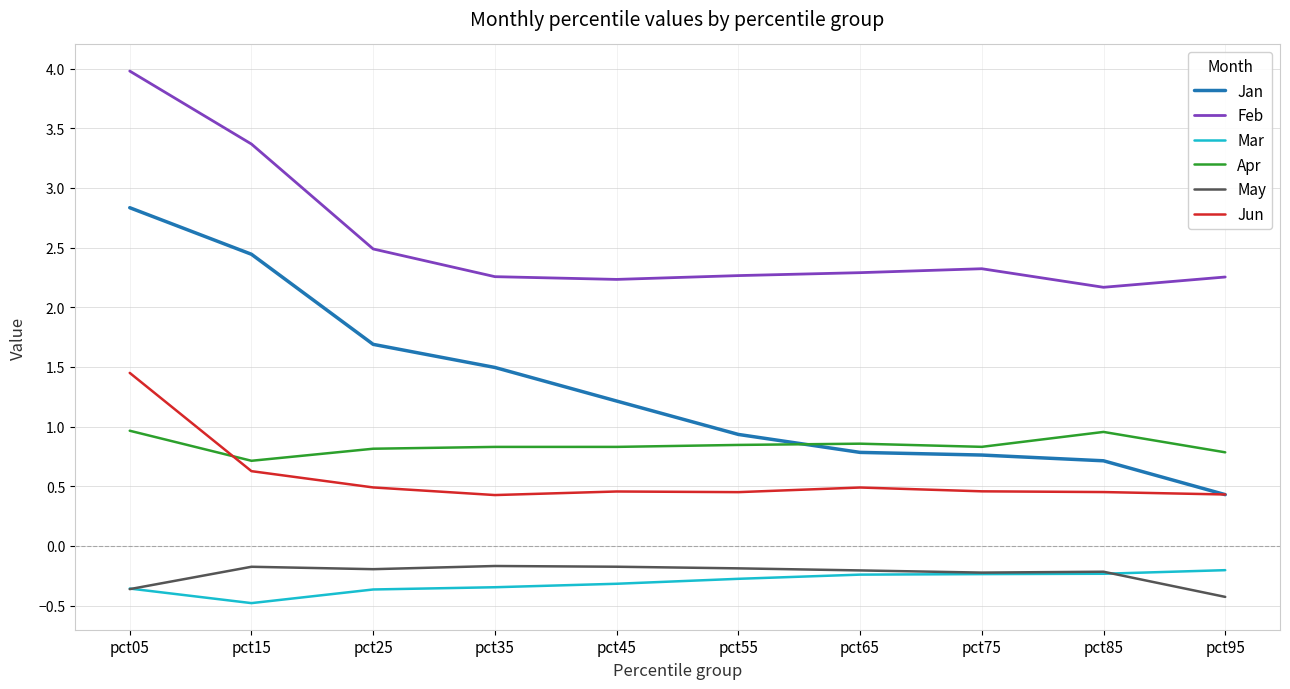

What is the average value of the May series?

-0.2